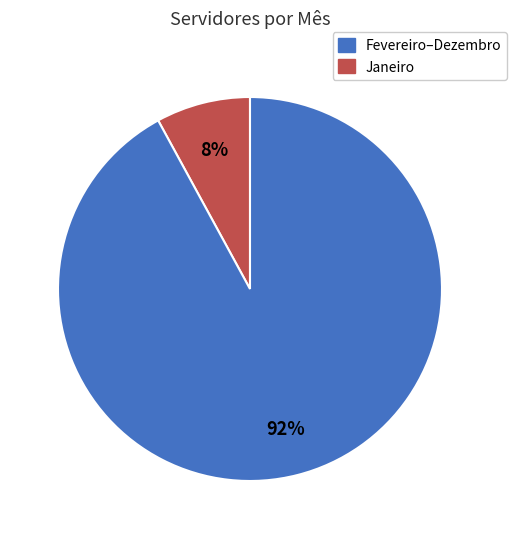

Is there any slice that represents more than half of the pie?

Yes